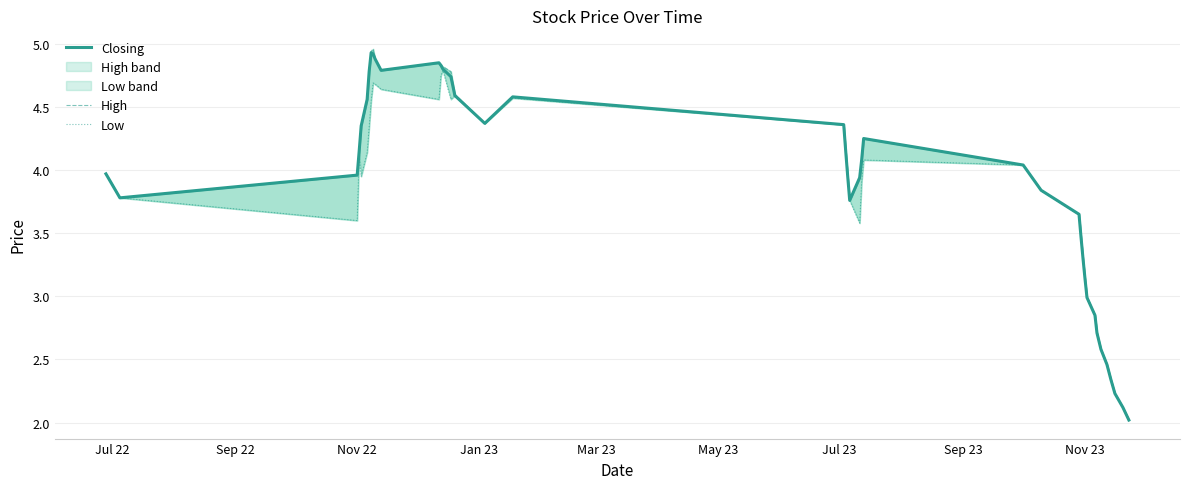

True or false: Closing and High intersect in this chart.

False